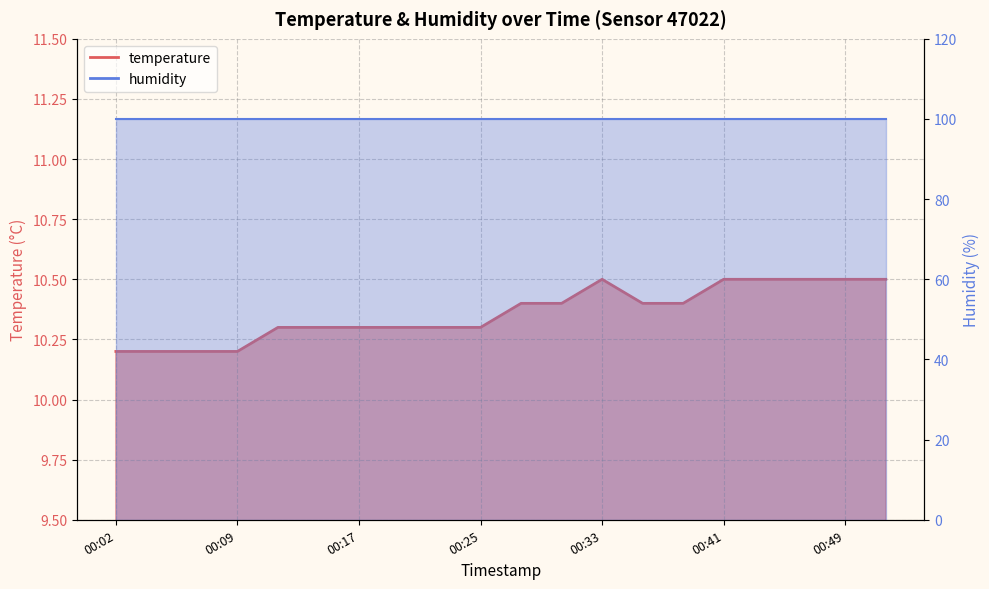

Rank the categories by value from highest to lowest.

00:33, 00:41, 00:44, 00:46, 00:49, 00:51, 00:27, 00:30, 00:36, 00:38, 00:11, 00:14, 00:17, 00:19, 00:22, 00:25, 00:02, 00:04, 00:07, 00:09